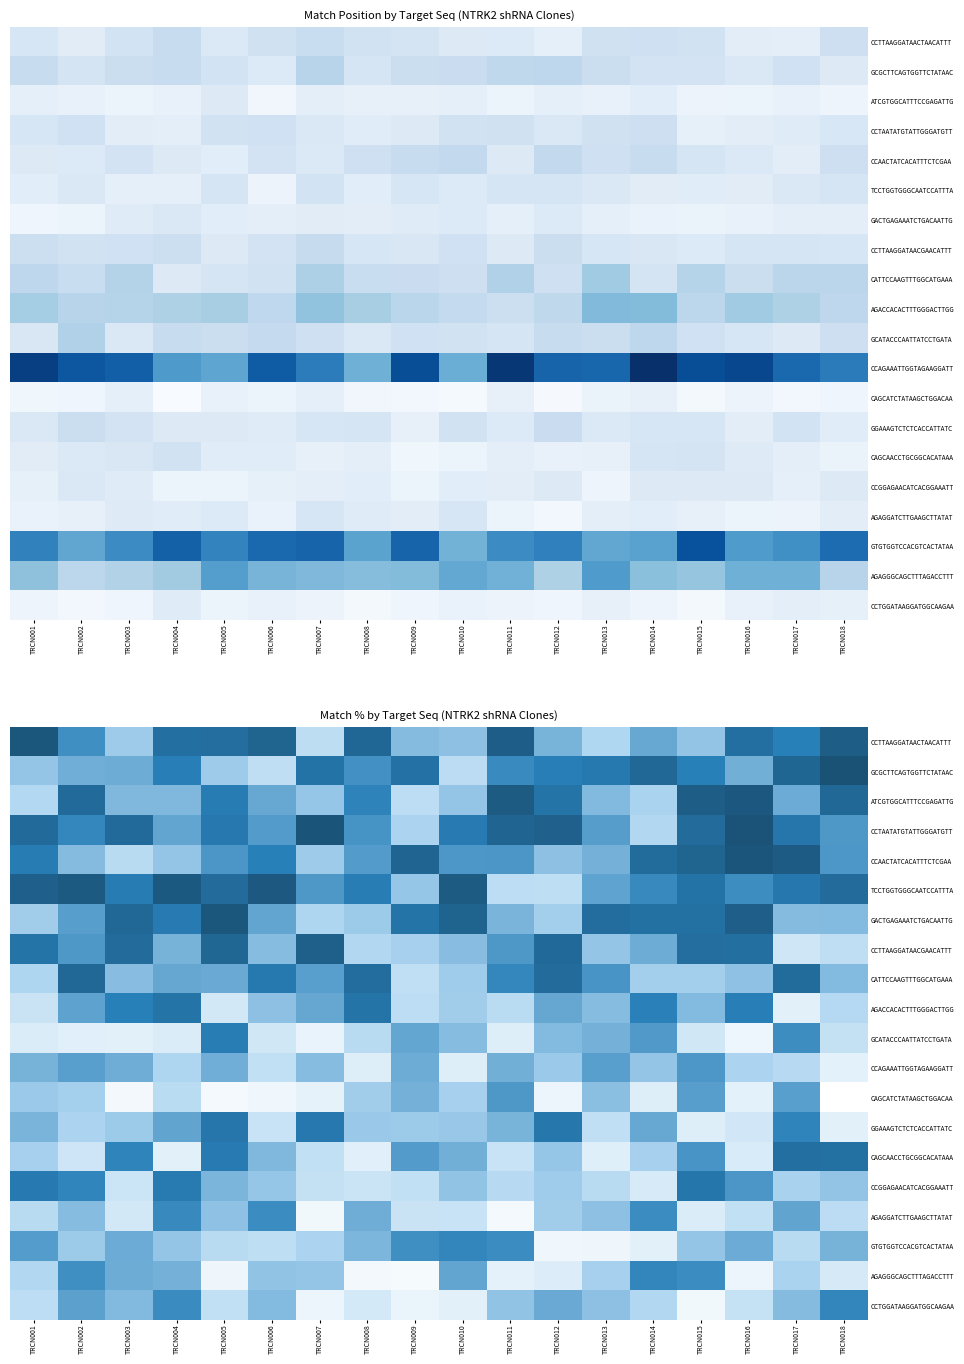

List the series in order of their peak value, lowest first.

CAGCATCTATAAGCTGGACAA, CCAGAAATTGGTAGAAGGATT, AGAGGATCTTGAAGCTTATAT, GTGTGGTCCACGTCACTATAA, CCTGGATAAGGATGGCAAGAA, AGAGGGCAGCTTTAGACCTTT, GCATACCCAATTATCCTGATA, GGAAAGTCTCTCACCATTATC, CCGGAGAACATCACGGAAATT, AGACCACACTTTGGGACTTGG, CAGCAACCTGCGGCACATAAA, CATTCCAAGTTTGGCATGAAA, CCTTAAGGATAACGAACATTT, TCCTGGTGGGCAATCCATTTA, ATCGTGGCATTTCCGAGATTG, GACTGAGAAATCTGACAATTG, CCTTAAGGATAACTAACATTT, CCAACTATCACATTTCTCGAA, CCTAATATGTATTGGGATGTT, GCGCTTCAGTGGTTCTATAAC